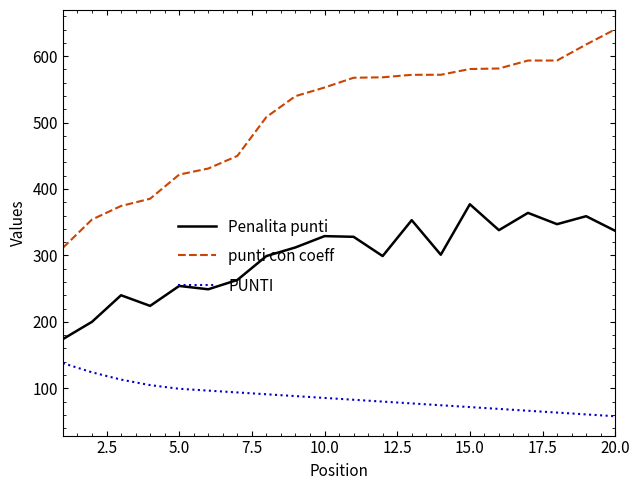

Which series has the widest spread of values?

punti con coeff